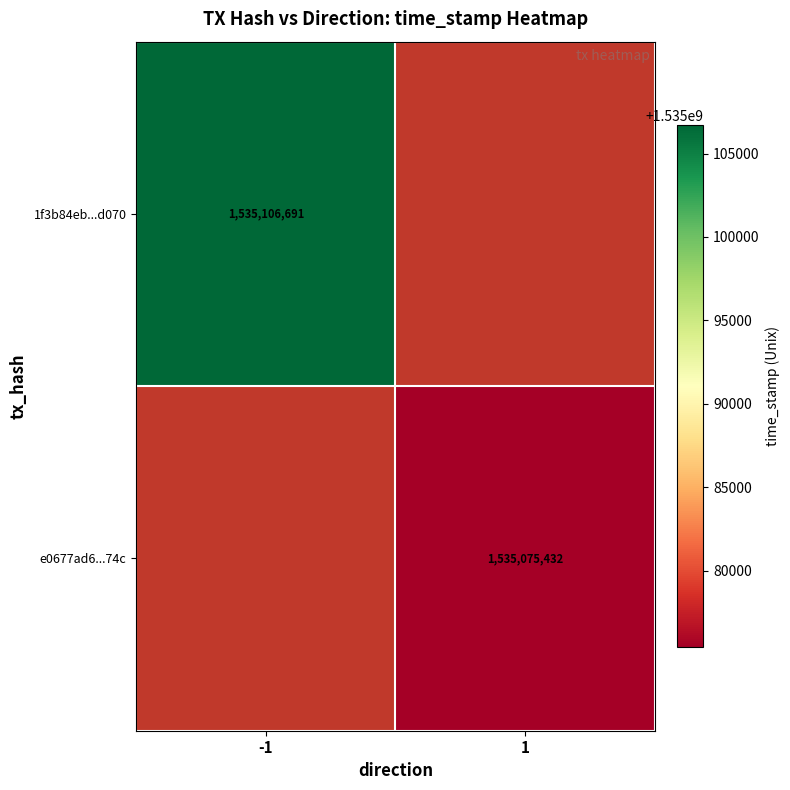

Is it true that e0677ad6...74c equals 659293923.8 at 1?

False